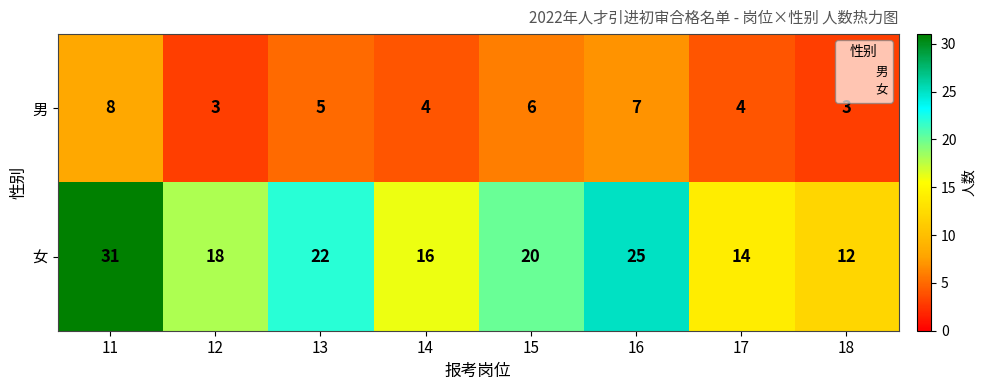

What is the average value of the 男 series?

5